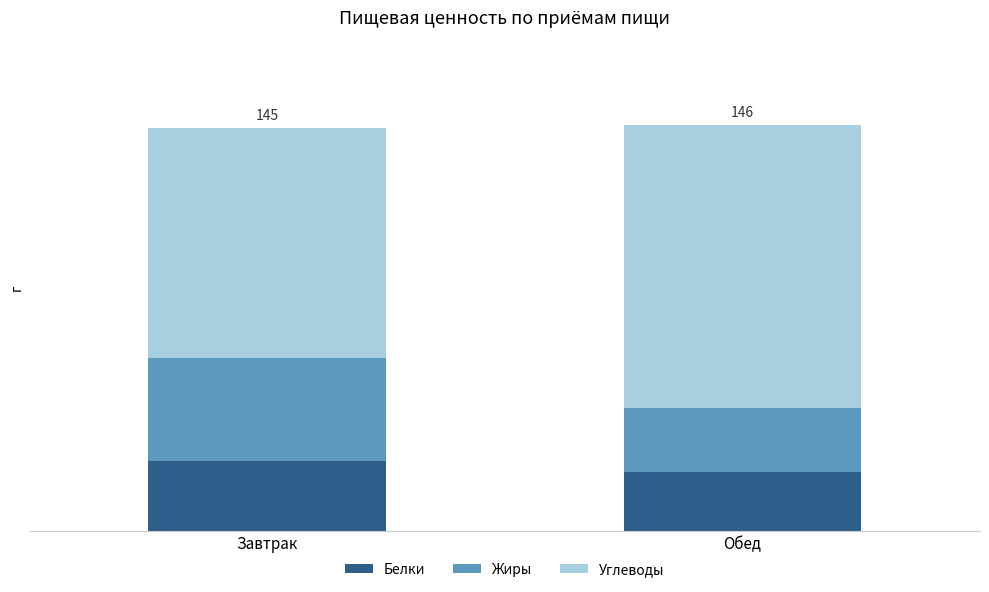

Are the bars horizontal?

No